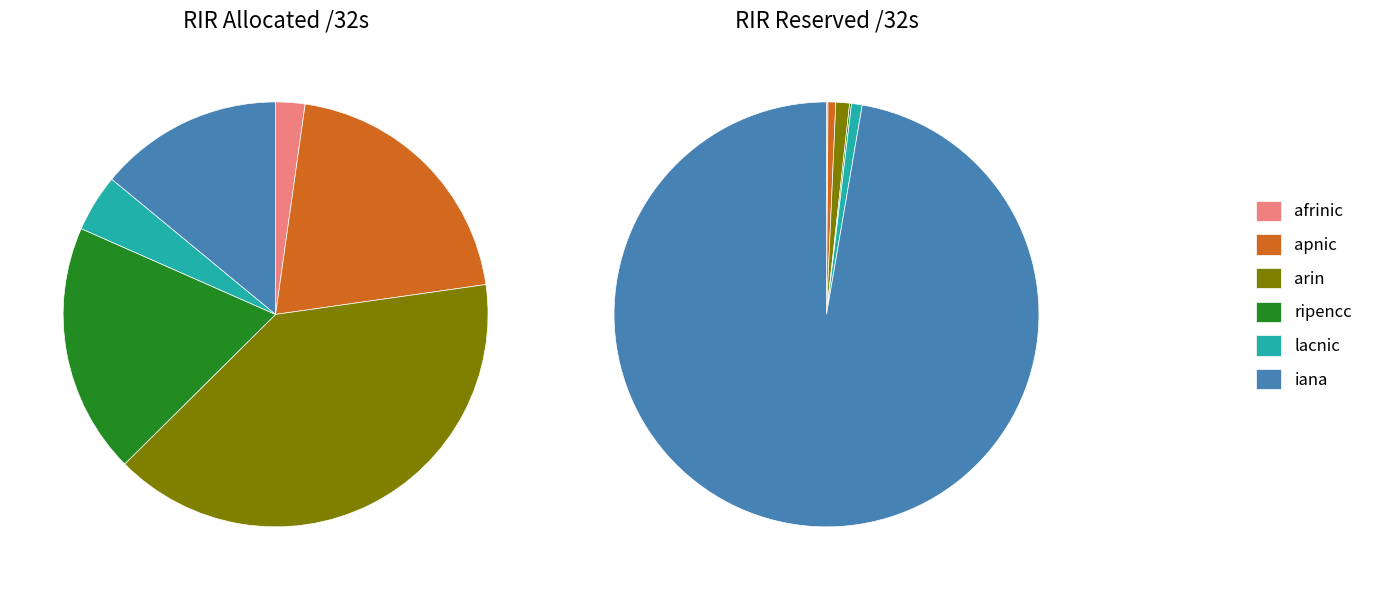

What percentage is the ripencc slice, to the nearest percent?

19%